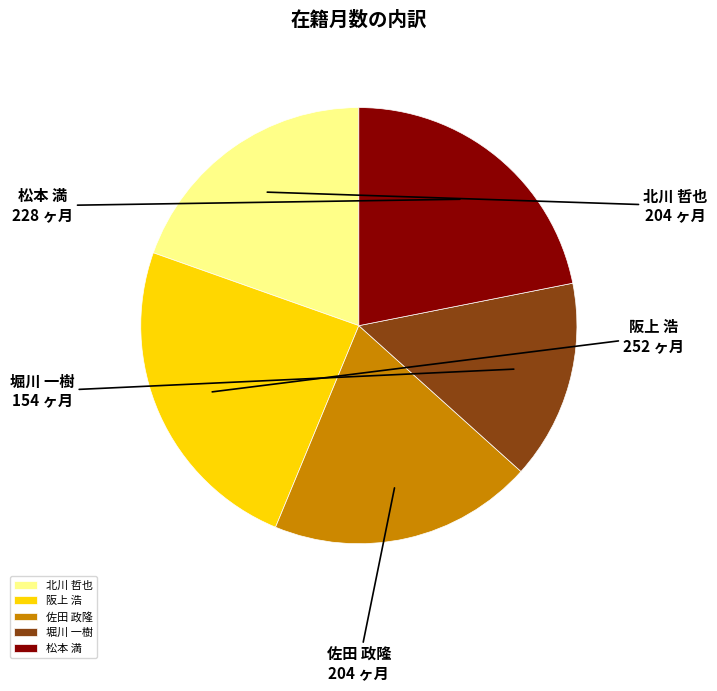

Which category has the biggest portion of the pie?

阪上 浩